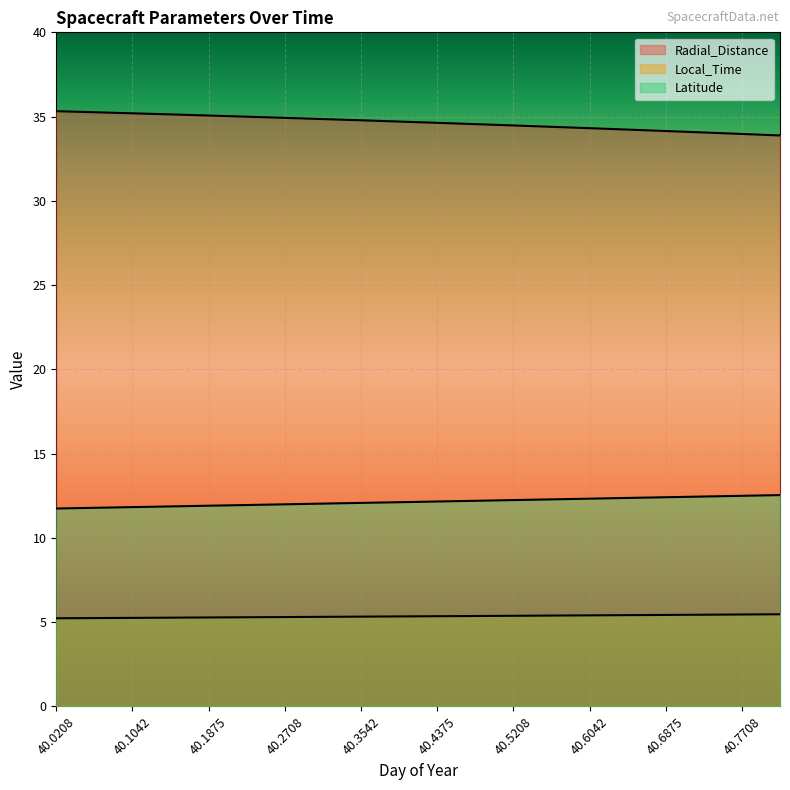

What is the difference between the highest and lowest values at 40.3125?

29.5